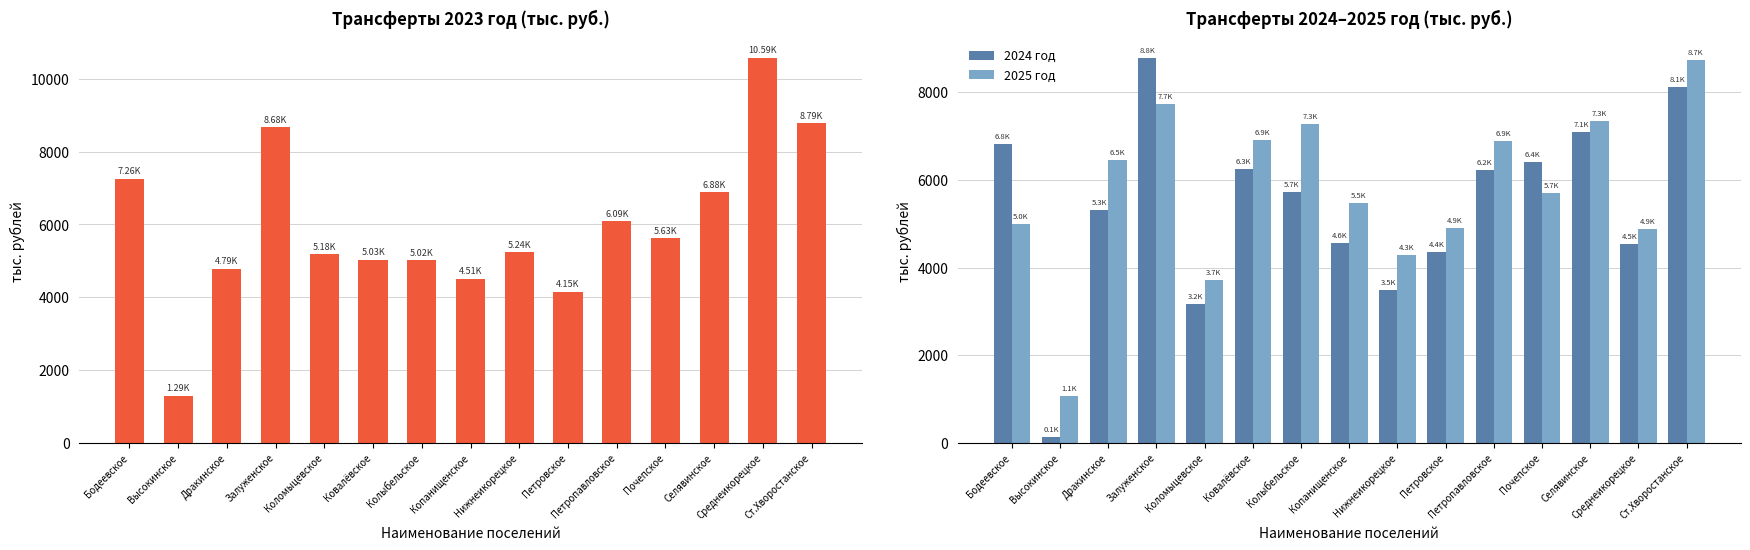

Reading left to right, what are all the values shown in this chart?

2023 год: Бодеевское=7260.6	Высокинское=1292.1	Дракинское=4788.6	Залуженское=8678.3	Коломыцевское=5182.9	Ковалёвское=5034.8	Колыбельское=5018.7	Копанищенское=4505.8	Нижнеикорецкое=5244.9	Петровское=4152.5	Петропавловское=6094.5	Почепское=5628.3	Селявинское=6884.4	Среднеикорецкое=10585.5	Ст.Хворостанское=8787.0
2024 год: Бодеевское=6820.3	Высокинское=120.0	Дракинское=5311.3	Залуженское=8792.5	Коломыцевское=3171.6	Ковалёвское=6253.8	Колыбельское=5728.2	Копанищенское=4558.0	Нижнеикорецкое=3490.9	Петровское=4365.8	Петропавловское=6239.6	Почепское=6402.2	Селявинское=7093.1	Среднеикорецкое=4537.0	Ст.Хворостанское=8126.8
2025 год: Бодеевское=4985.3	Высокинское=1063.0	Дракинское=6458.9	Залуженское=7744.7	Коломыцевское=3710.8	Ковалёвское=6916.1	Колыбельское=7274.7	Копанищенское=5468.4	Нижнеикорецкое=4290.0	Петровское=4912.0	Петропавловское=6889.0	Почепское=5705.0	Селявинское=7349.0	Среднеикорецкое=4877.1	Ст.Хворостанское=8749.1